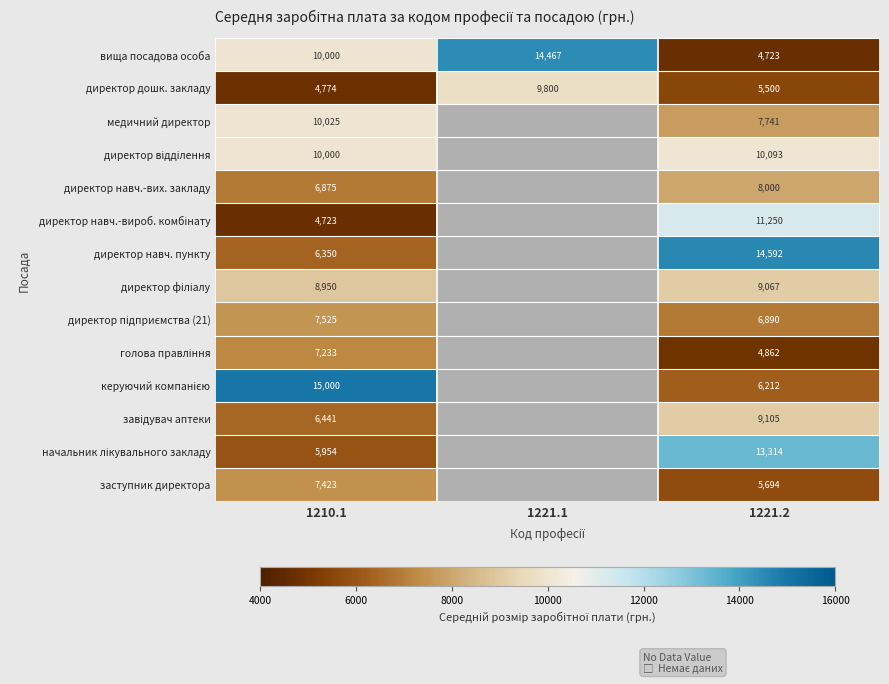

Is it true that директор дошк. закладу equals 2663 at 1210.1?

False